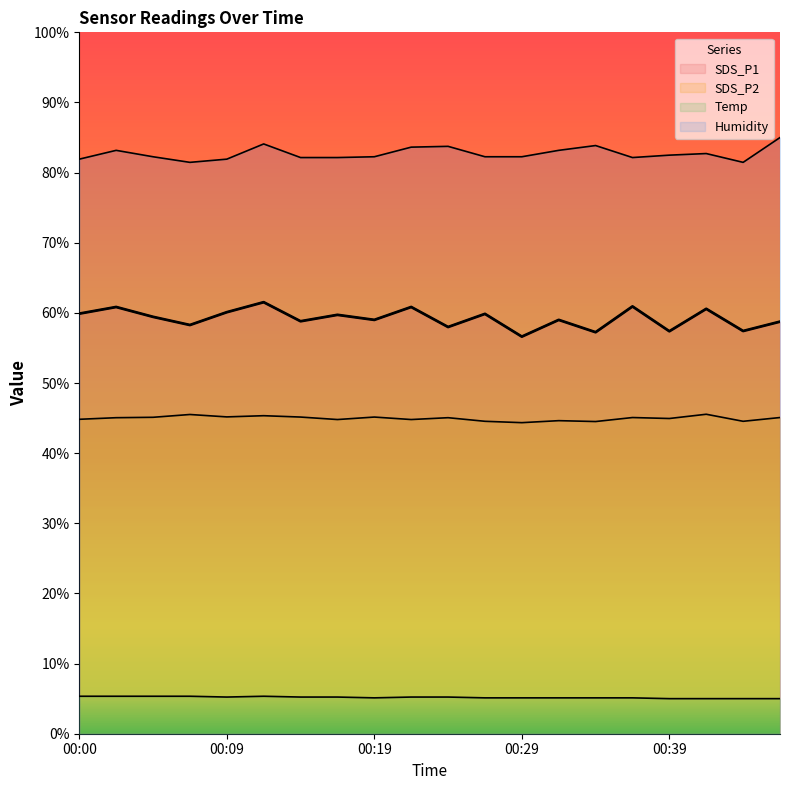

Does the chart display data point markers on the line(s)?

No